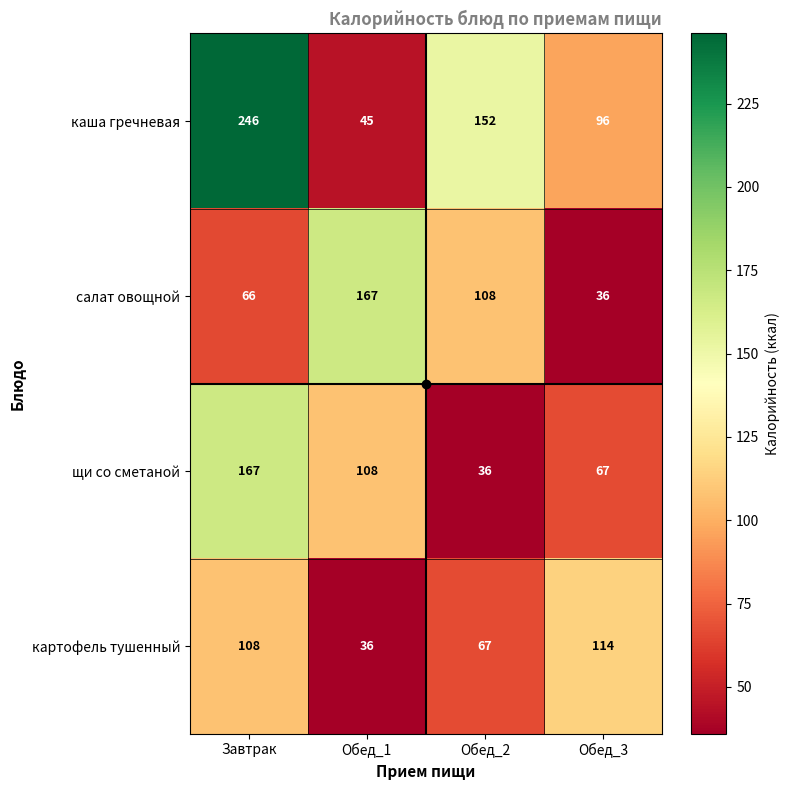

What is the greatest value displayed?

246